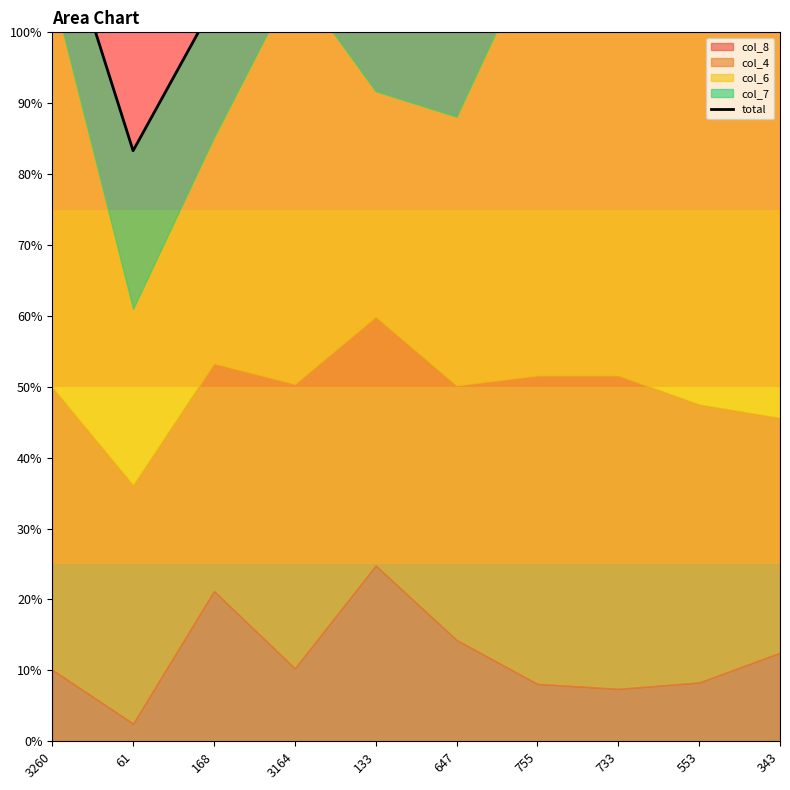

What is the minimum value shown in the chart?

83.3